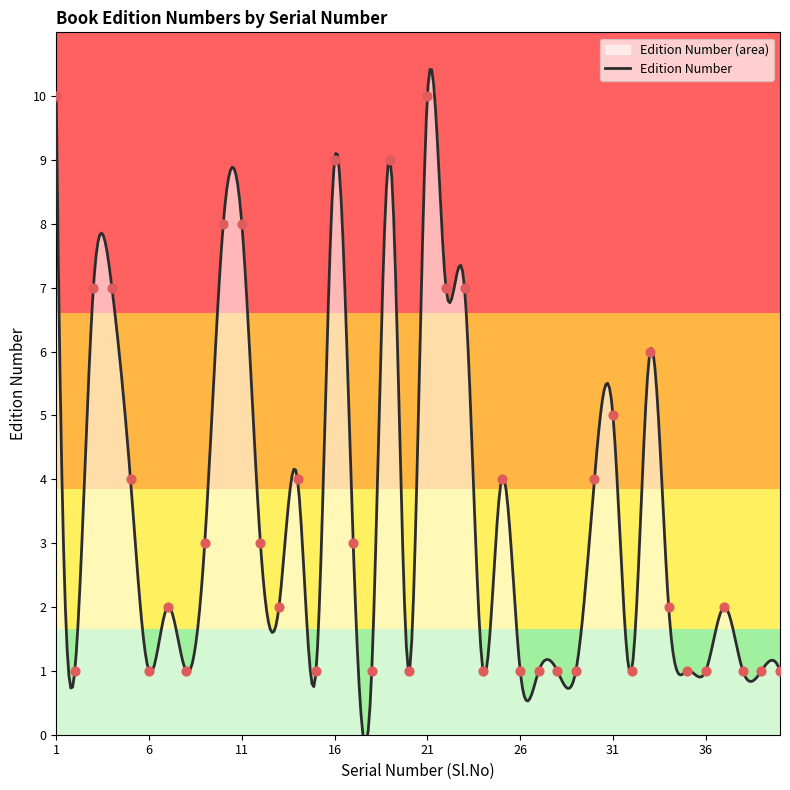

Between 39 and 32, which is larger?

39